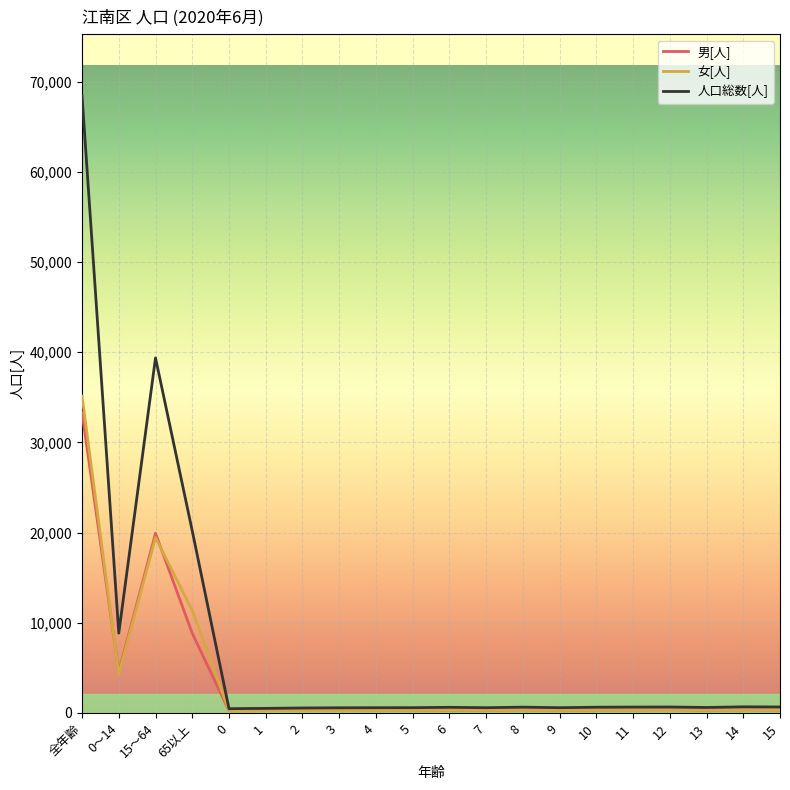

At which category does the chart reach its peak across all series?

全年齢